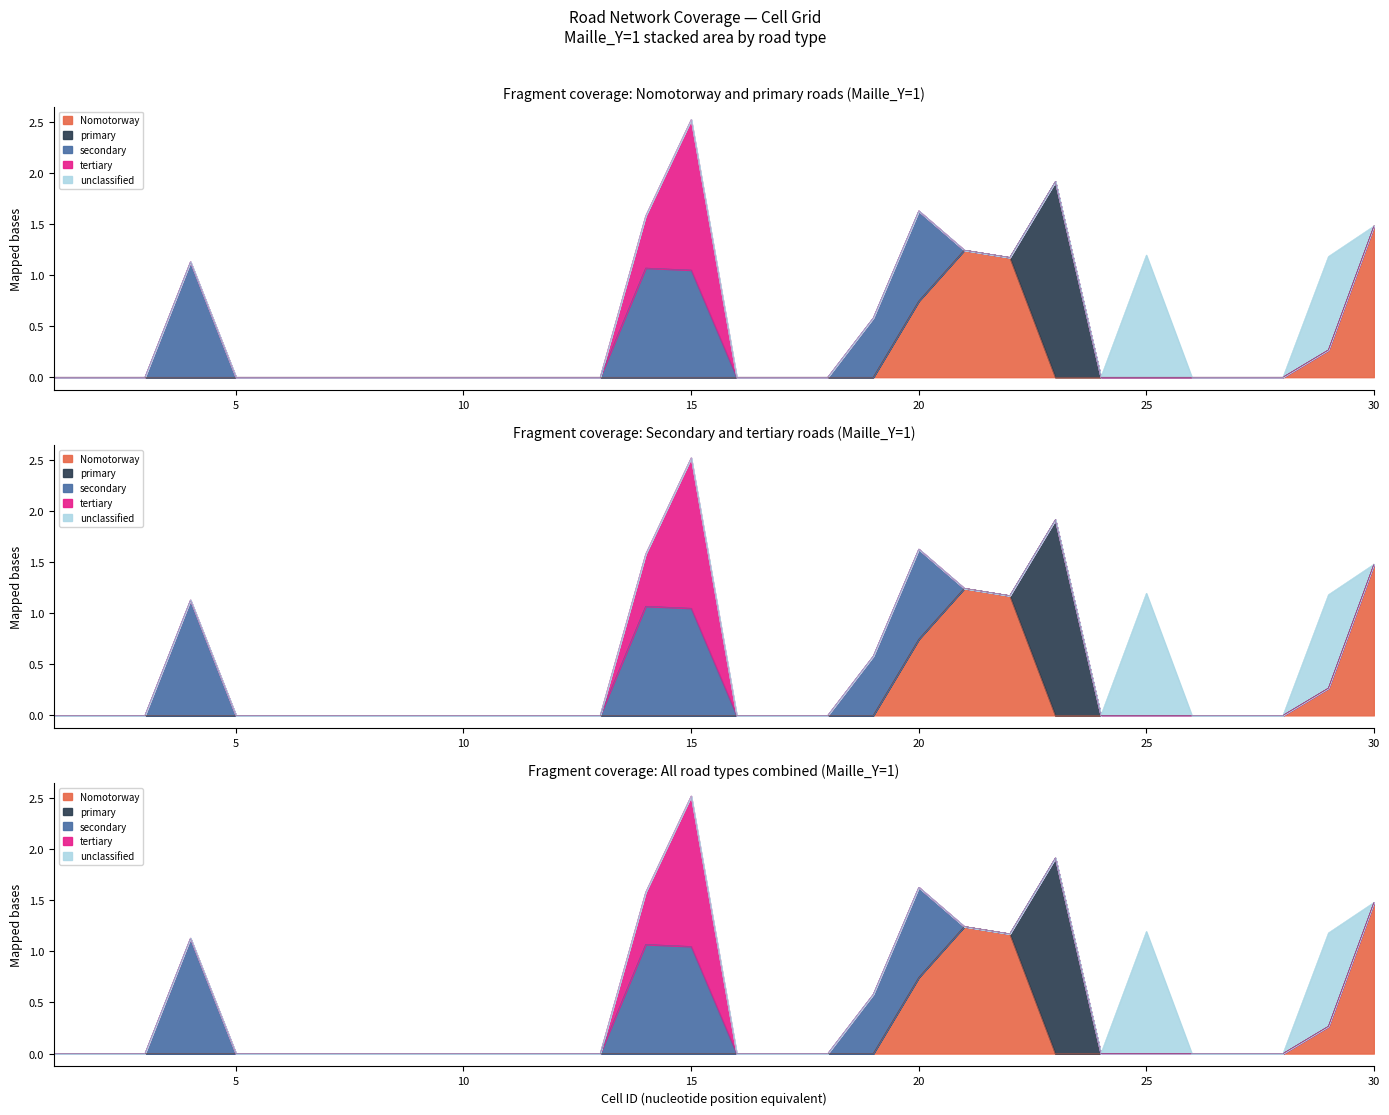

Which category has the lowest value in the secondary series?

1